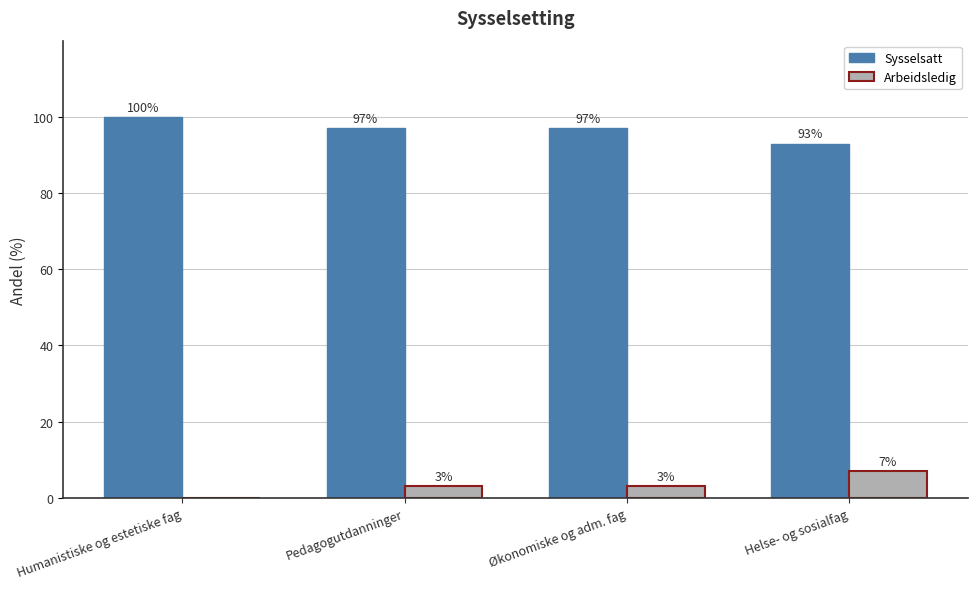

Which series has the largest total across all categories?

Sysselsatt